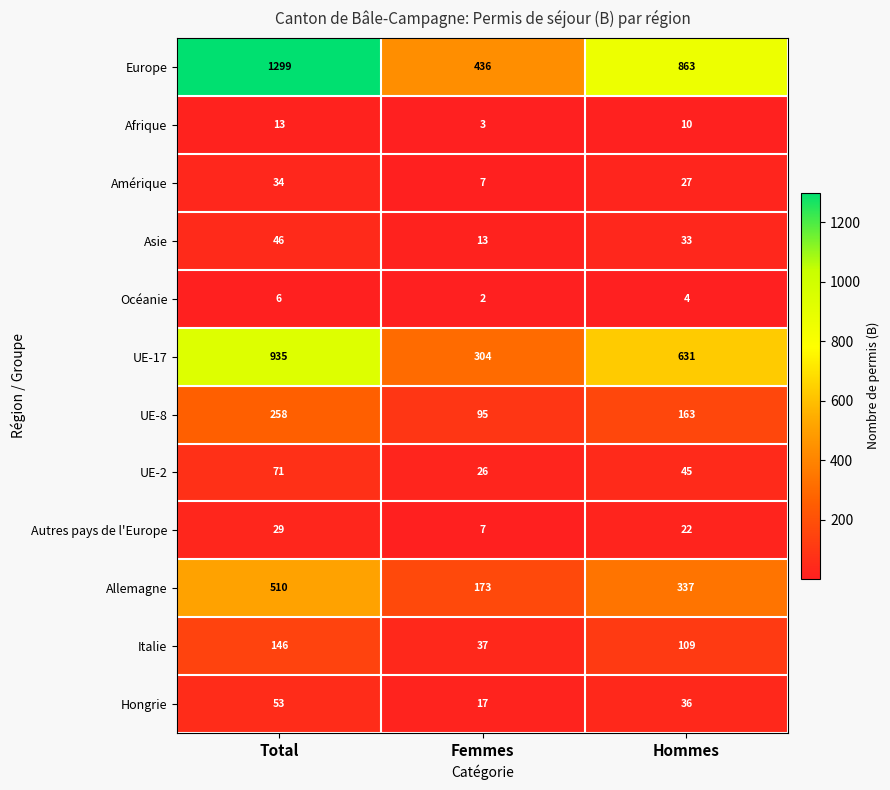

Where does the UE-17 series first go above 631?

Total